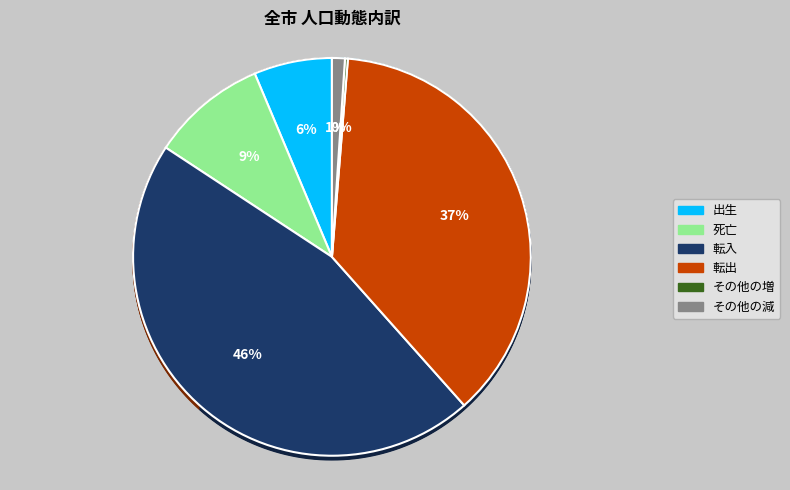

Approximately how many times larger is the value at その他の減 compared to その他の増?

4.5